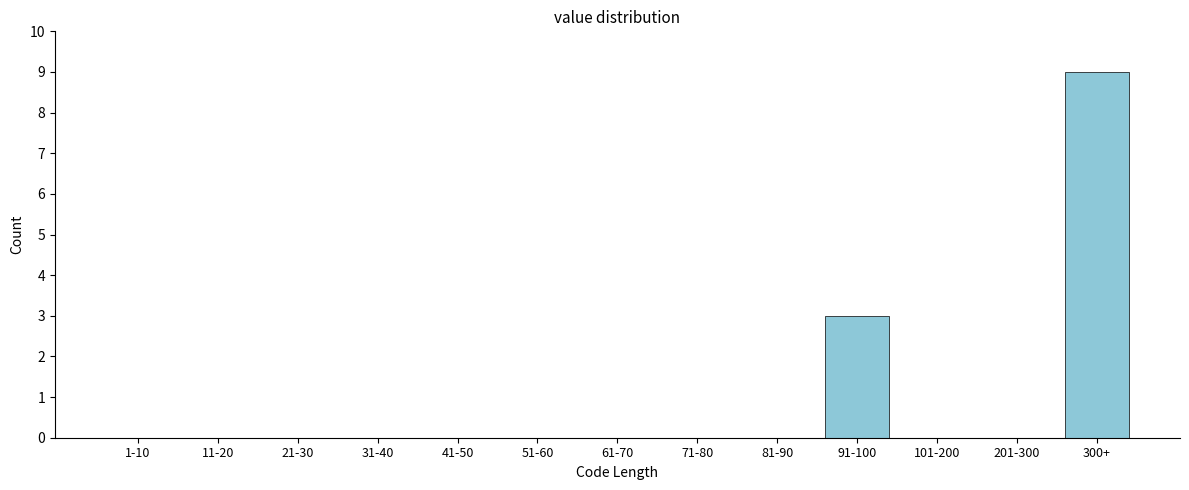

Reading left to right, what are all the values shown in this chart?

1-10=0	11-20=0	21-30=0	31-40=0	41-50=0	51-60=0	61-70=0	71-80=0	81-90=0	91-100=3	101-200=0	201-300=0	300+=9